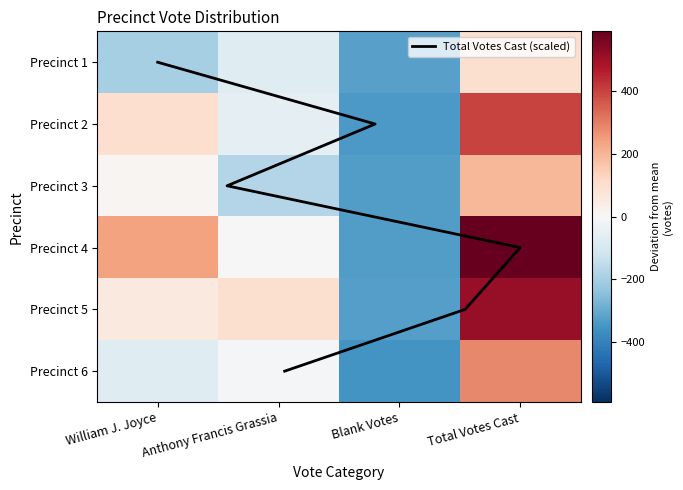

Rank the series by their average value, from lowest to highest.

1, 3, 6, 2, 5, 4